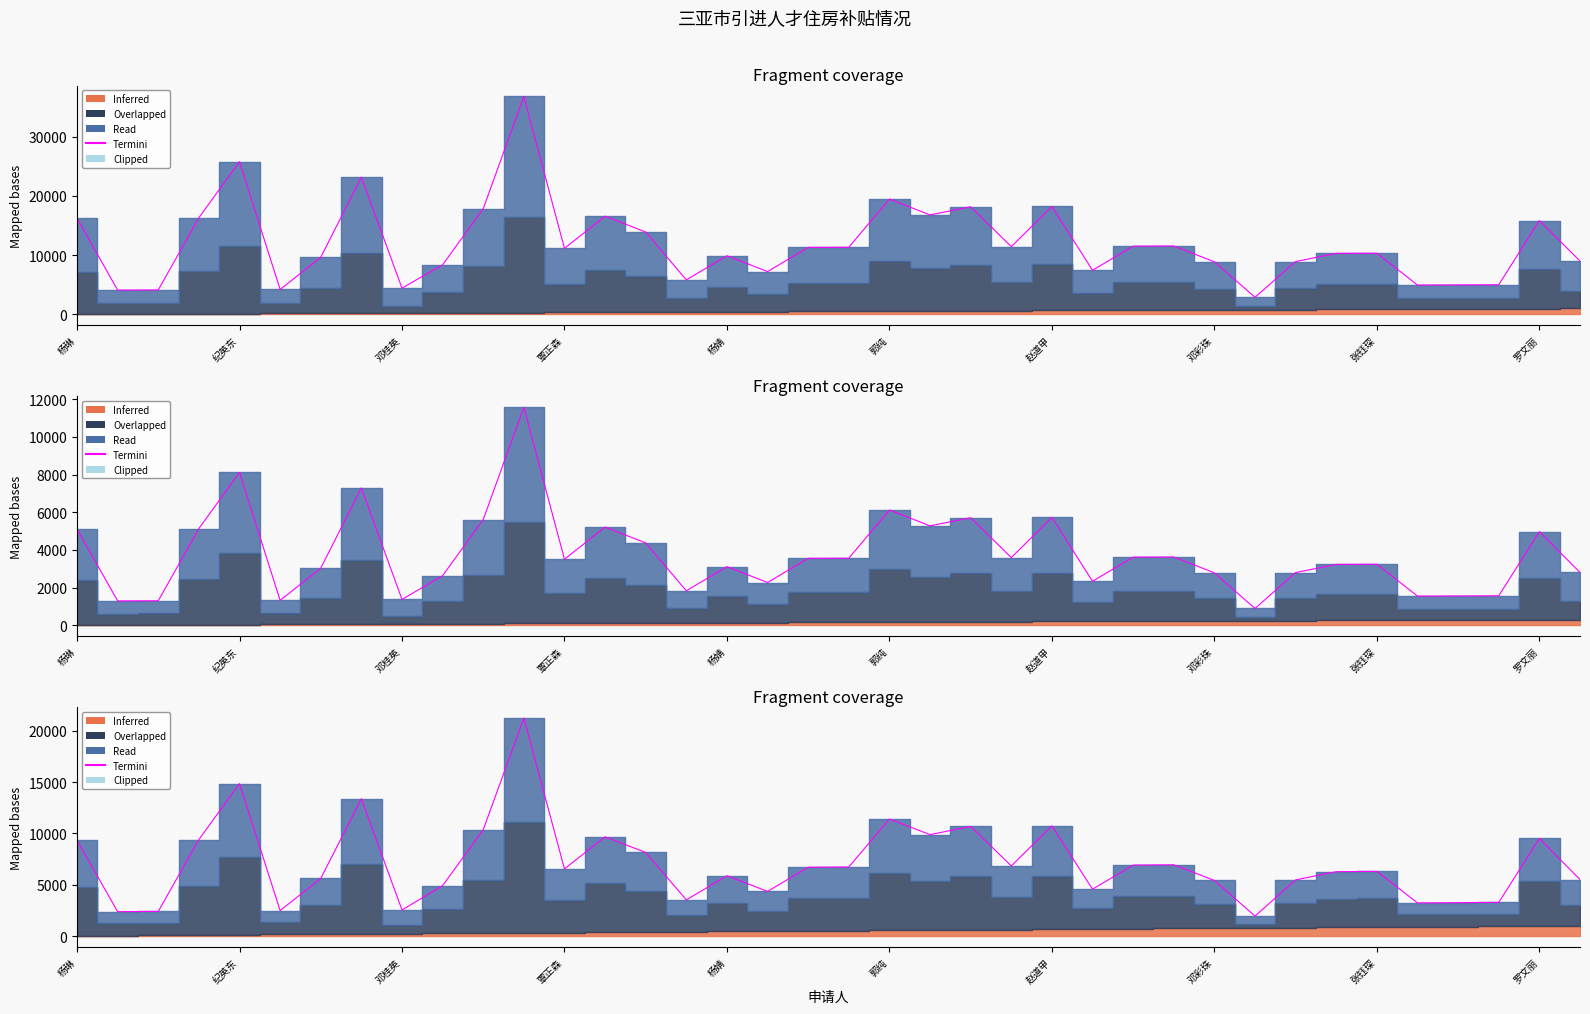

Reading left to right, extract all data points from this chart.

9326.6	2378.3	2404.9	9406.6	14858.2	2484.9	5611.5	13388.2	2539.8	4916.4	10368.1	21244.7	6546.4	9673.0	8149.7	3526.3	5878.0	4354.6	6706.2	6732.9	11409.5	9886.2	10687.8	6839.5	10741.1	4567.8	6919.4	6946.1	5422.7	1949.3	5476.0	6277.6	6304.3	3230.9	3257.6	3284.2	9510.9	5512.5